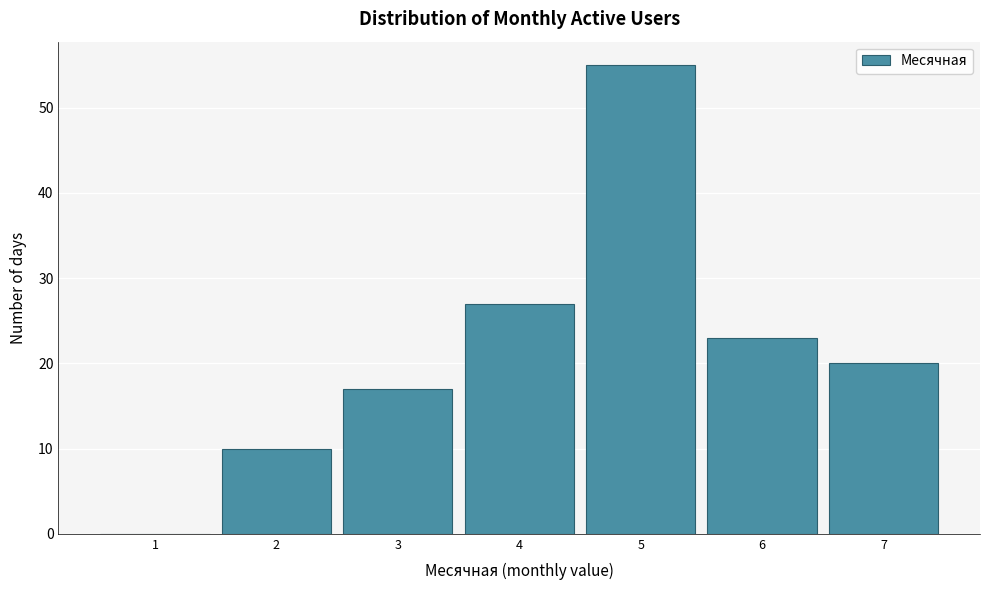

Reading right to left, transcribe all the data shown in this chart.

7=20	6=23	5=55	4=27	3=17	2=10	1=0